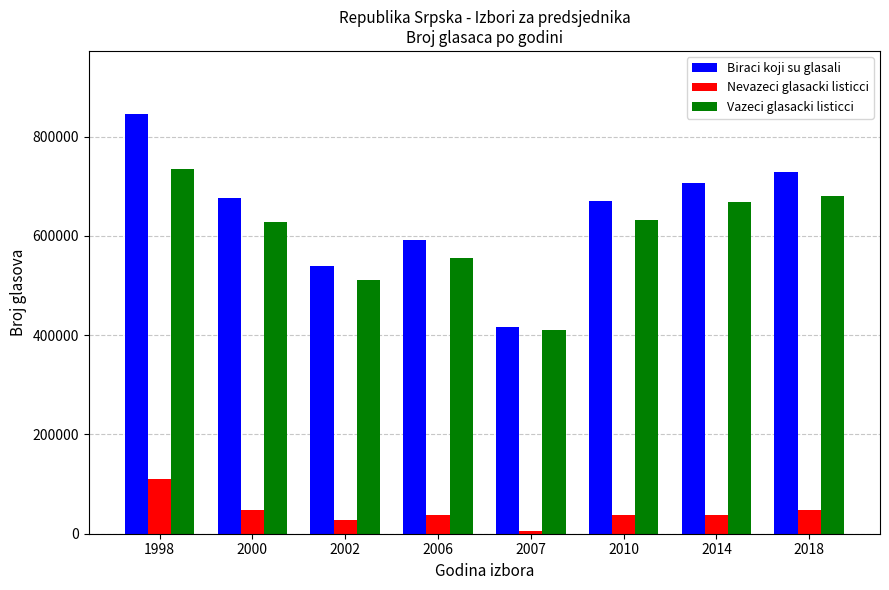

How many data points in Vazeci glasacki listicci are less than 632674?

4